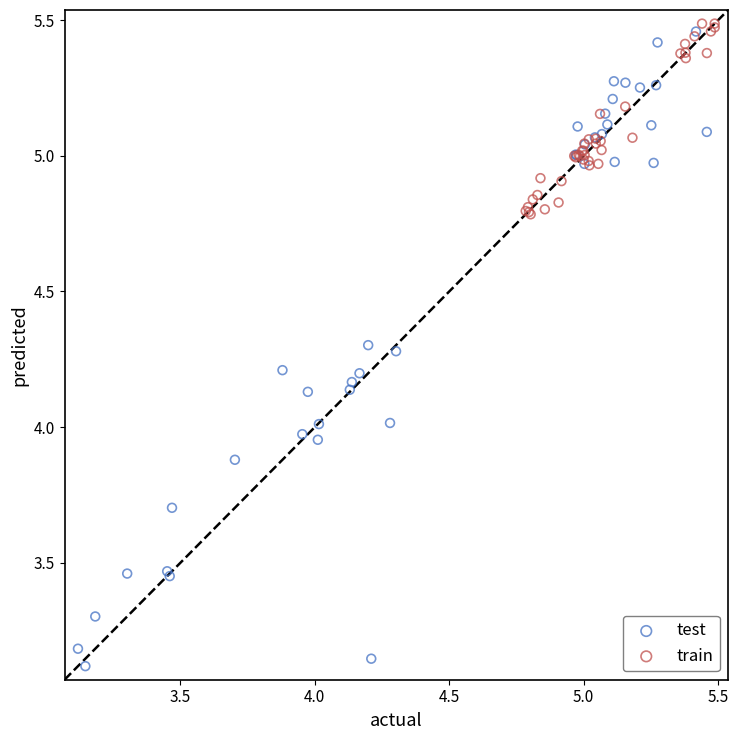

Which series reaches the maximum Y coordinate?

train